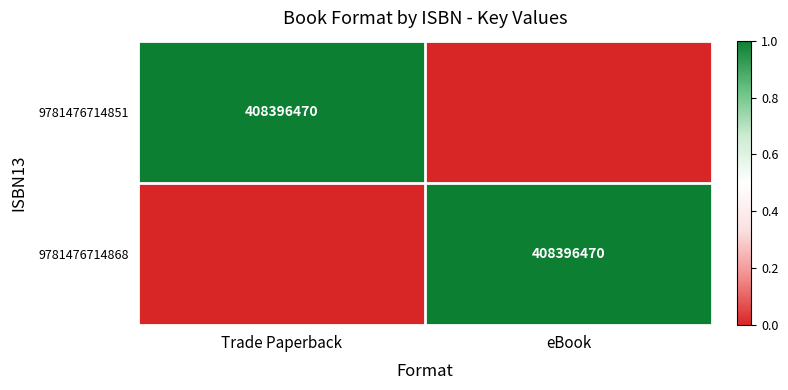

True or false: 9781476714851 has a value of 408396470 at Trade Paperback.

True